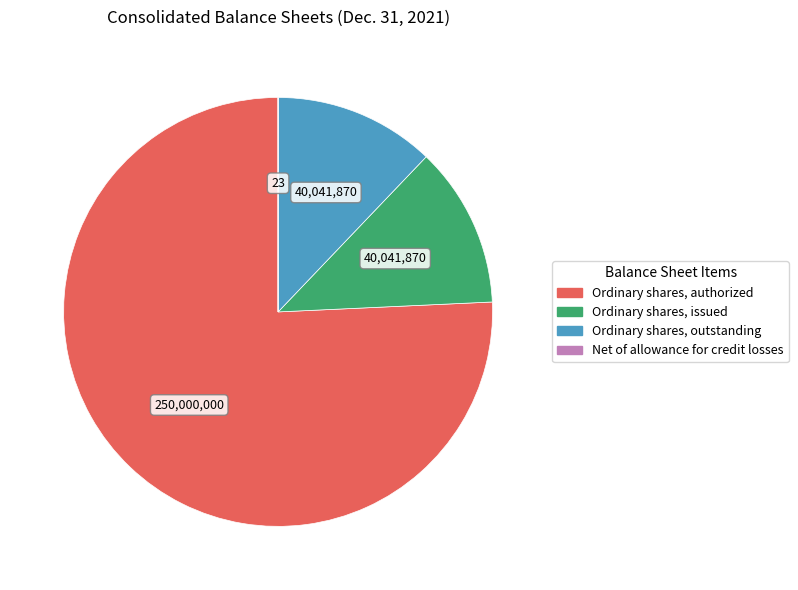

Is there any slice that represents more than half of the pie?

Yes